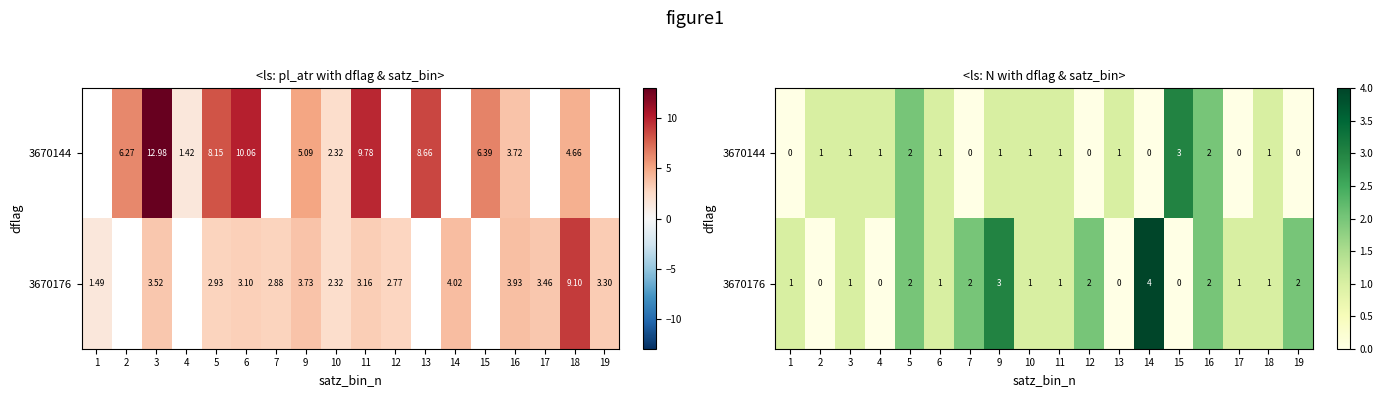

Where does the 3670176 series first go above 1?

5